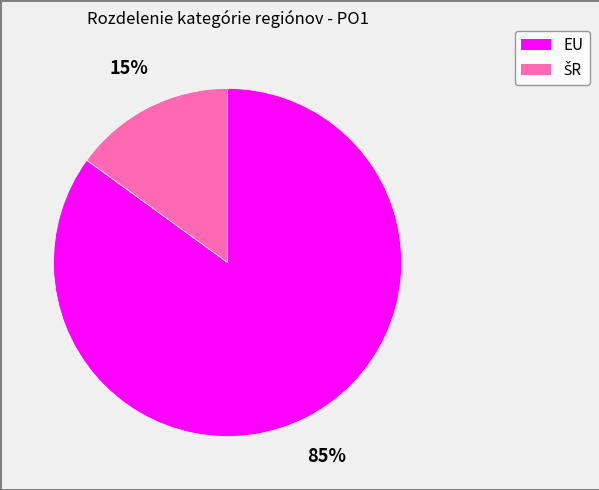

Does any single category account for the majority?

Yes